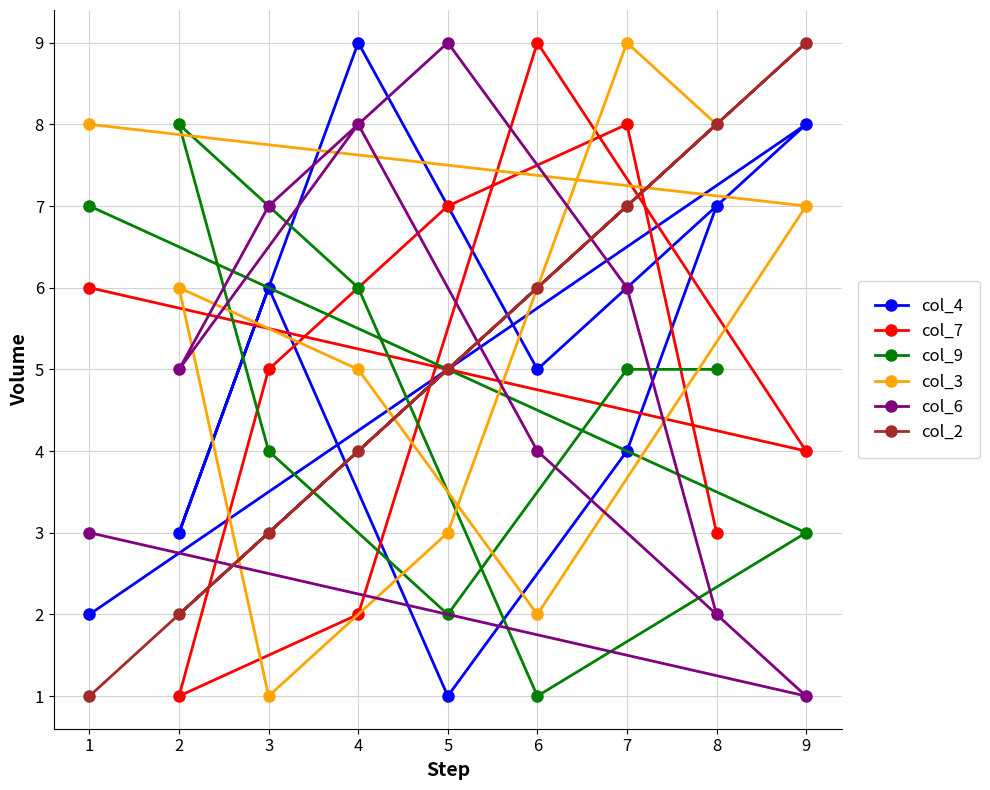

At which category is the sum across all series the highest?

7